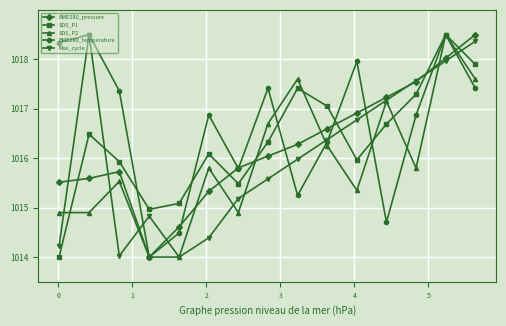

What is the maximum value shown in the chart?

1018.5